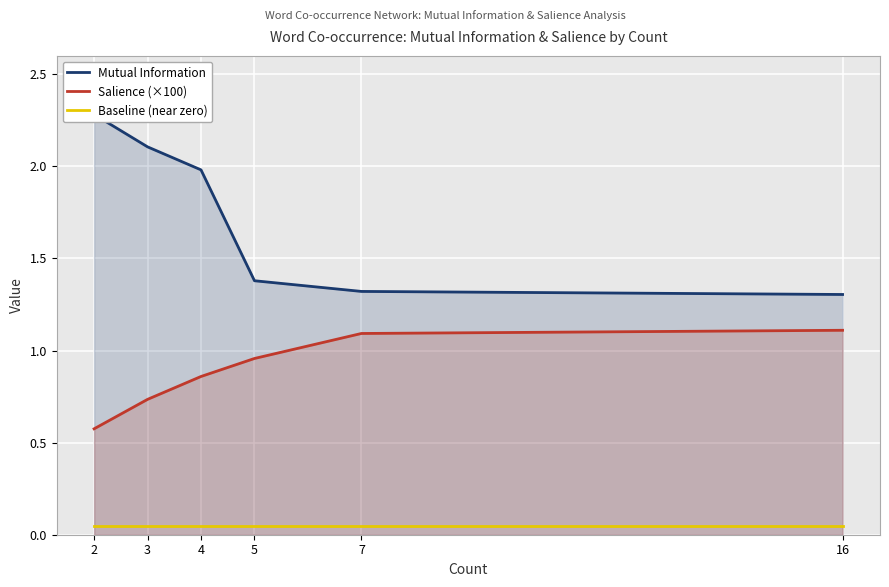

True or false: Mutual Information and Baseline (near zero) intersect in this chart.

False